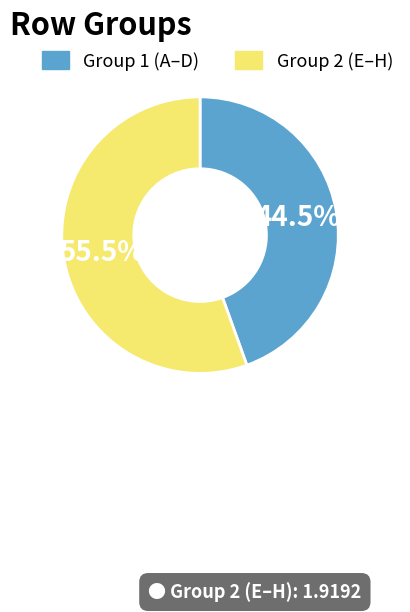

How many segments does this pie chart have?

2